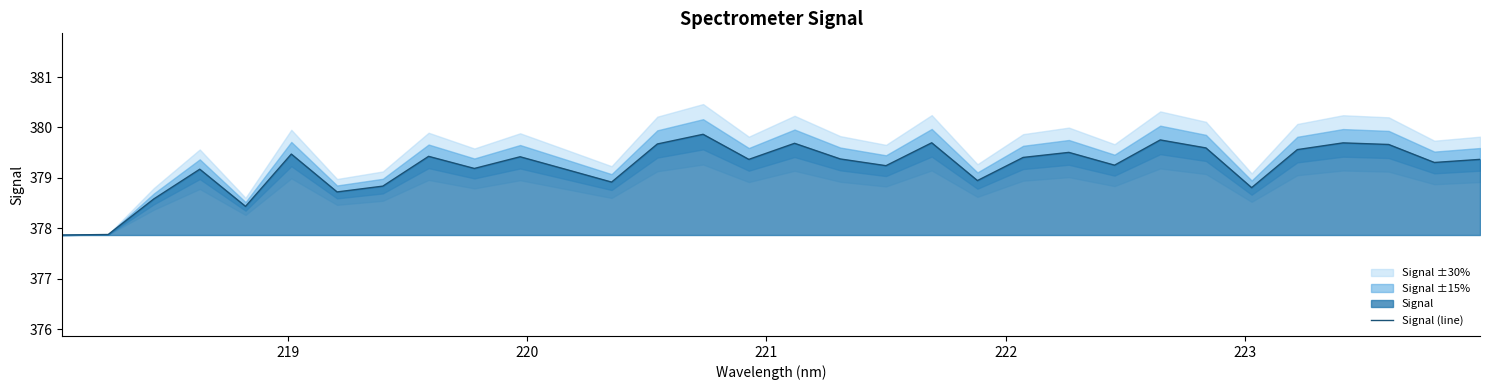

Does the chart display data point markers on the line(s)?

No